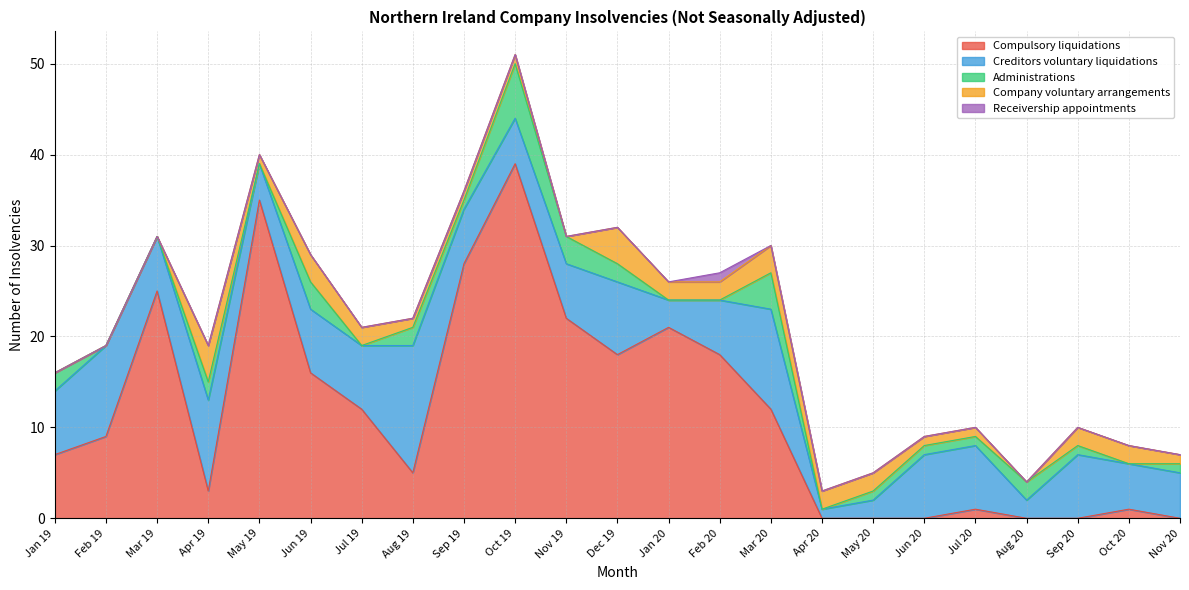

The value of Creditors voluntary liquidations at Aug 19 is 21. True or false?

False